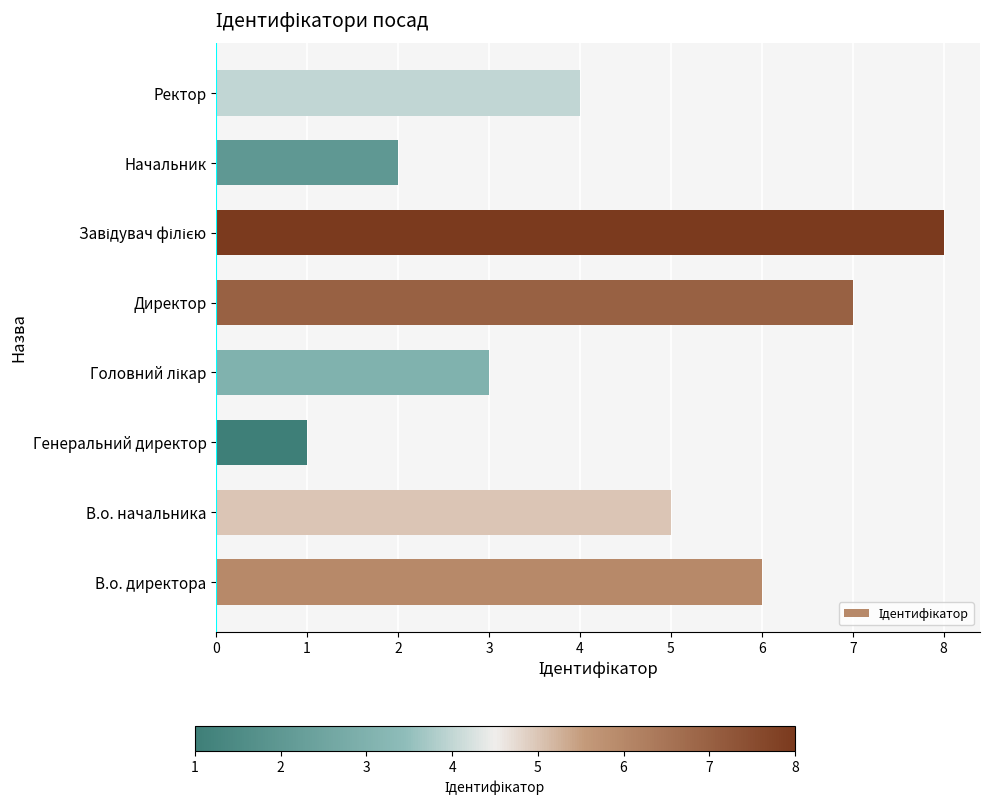

What is the sum of the values at В.о. начальника and Начальник?

7